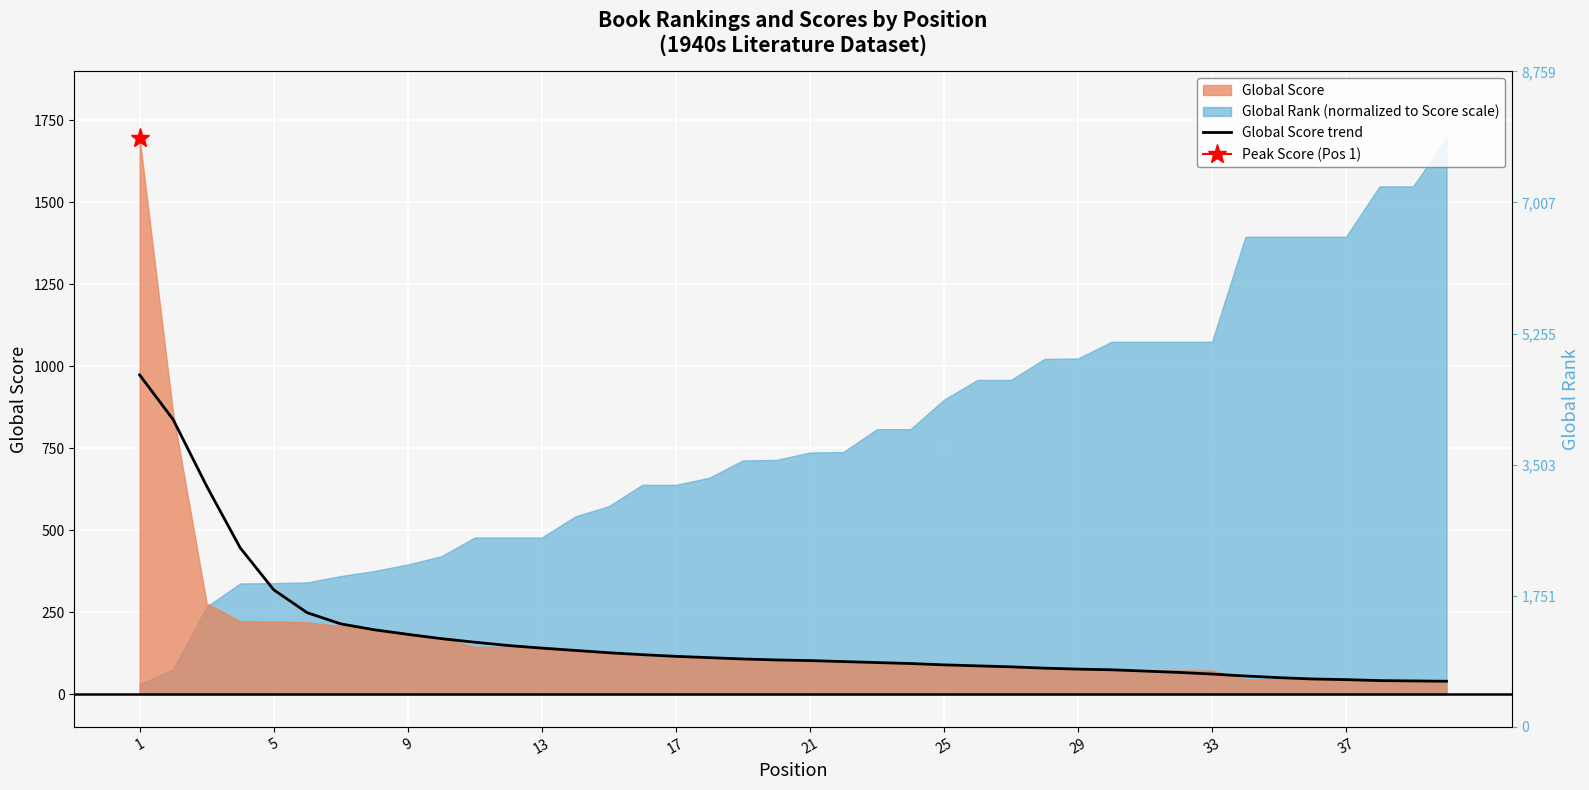

Reading left to right, what are all the values shown in this chart?

973	837	634	446	318	248	214	196	182	169	158	148	140	133	126	120	115	111	107	104	102	99	96	93	89	86	83	79	76	74	70	66	61	55	50	46	44	41	40	39